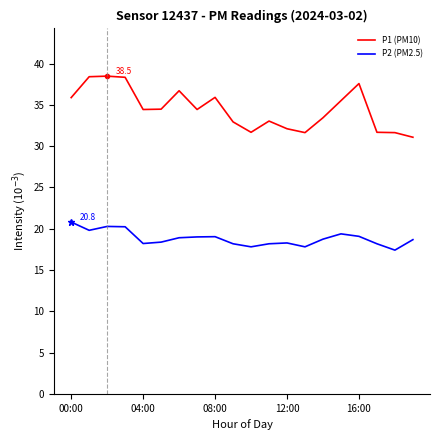

What is the maximum value for P2 (PM2.5)?

20.8